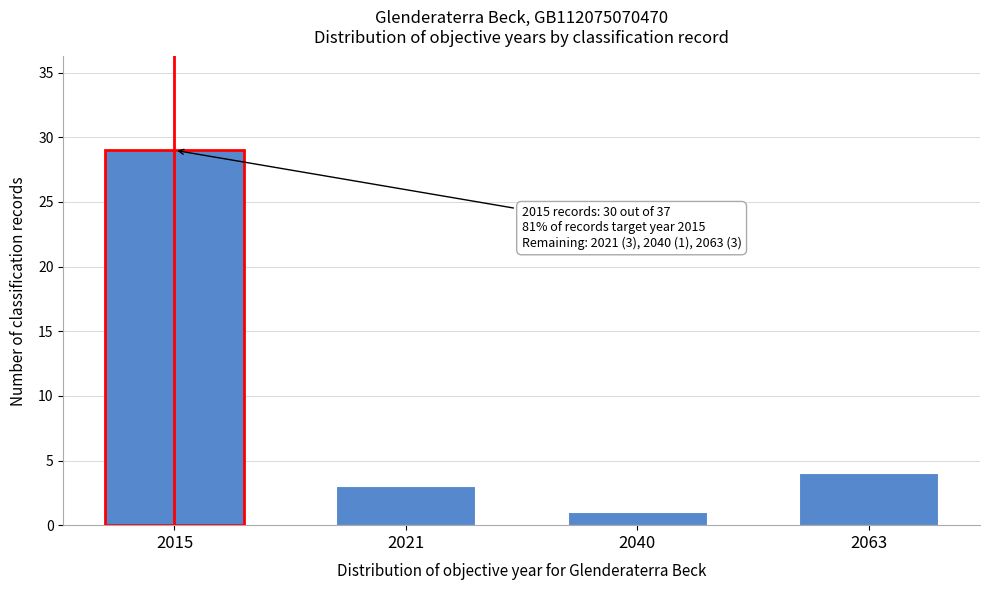

Reading left to right, what are all the values shown in this chart?

2015=29	2021=3	2040=1	2063=4